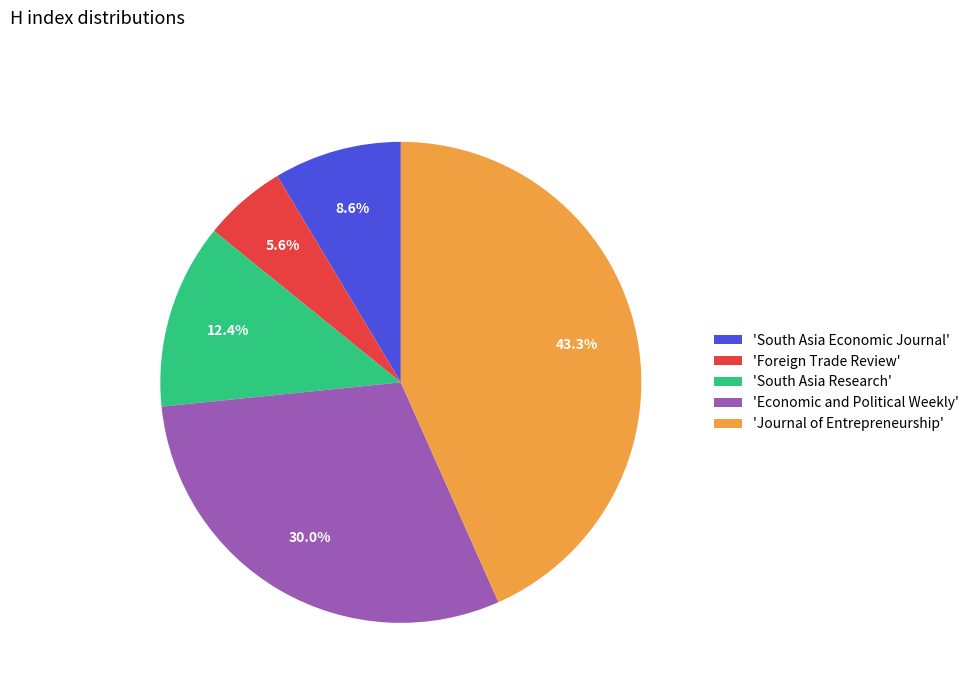

Between 'Economic and Political Weekly' and 'Journal of Entrepreneurship', which is larger?

'Journal of Entrepreneurship'